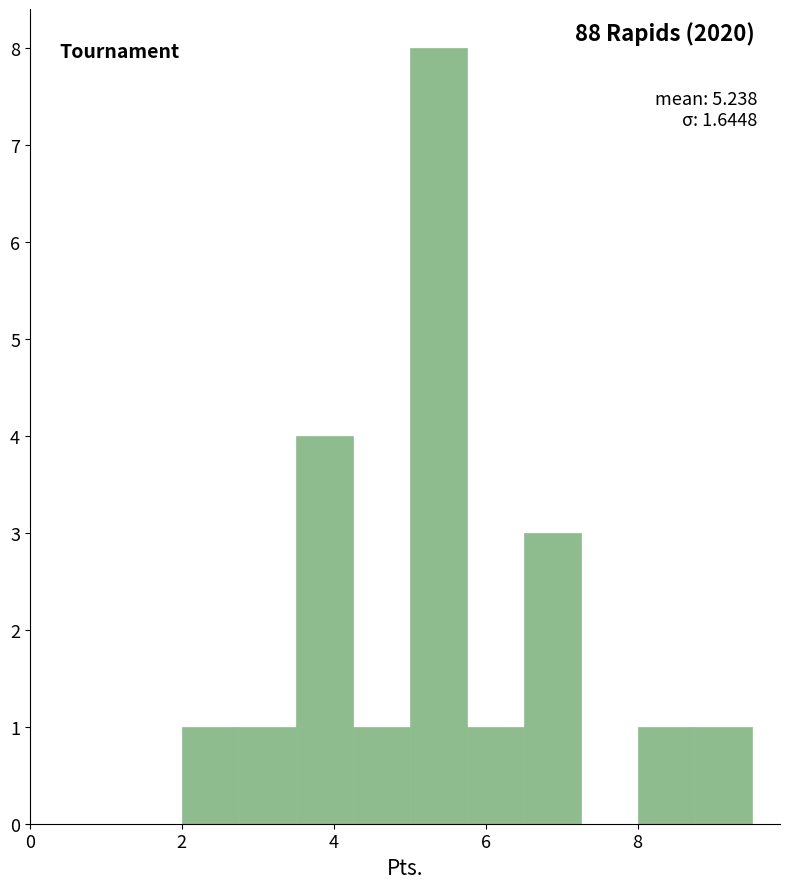

Read against the x-axis, roughly where is the centre of the tallest bar?

5.4